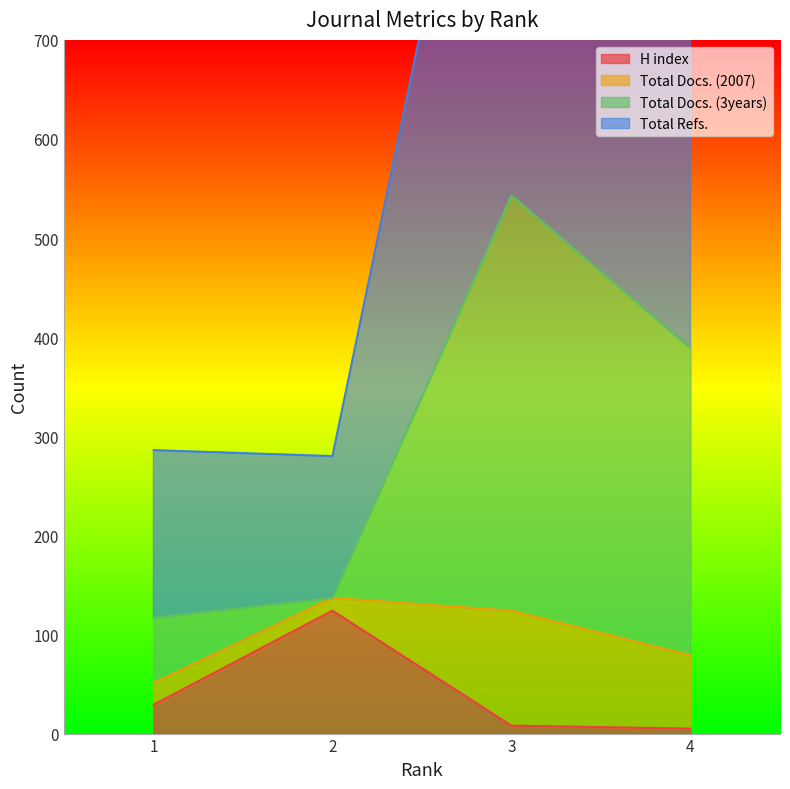

What is the highest value of the H index series?

124